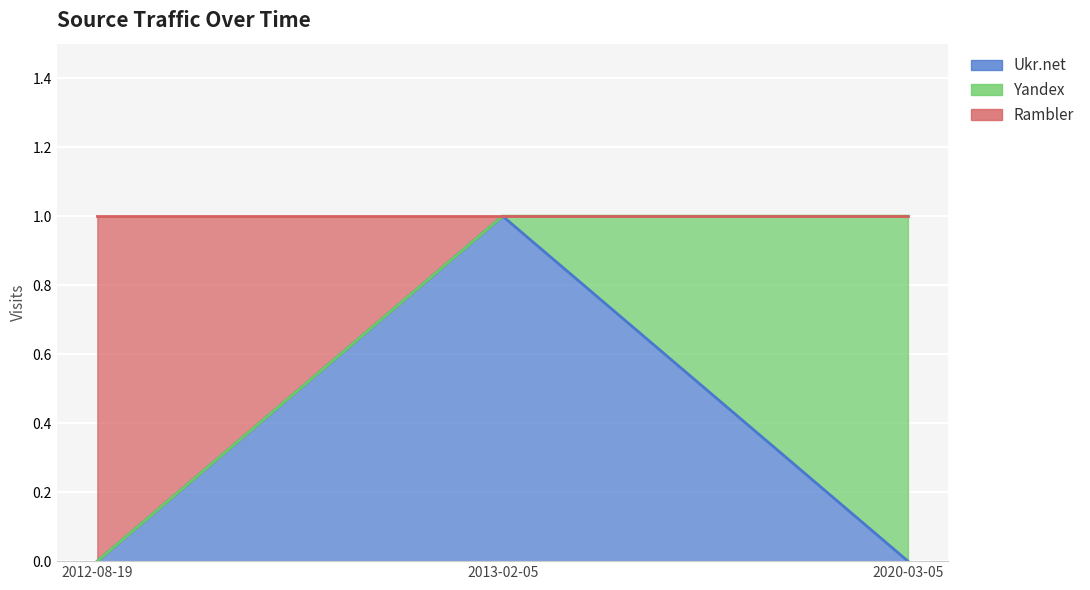

At which label does Ukr.net reach its minimum?

2012-08-19